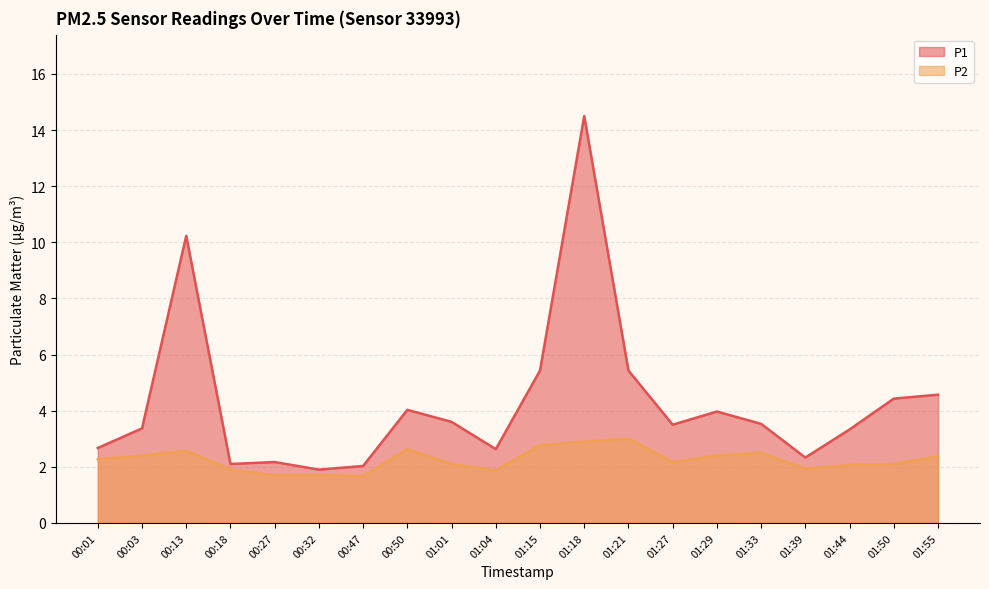

Which series has the largest total across all categories?

P1